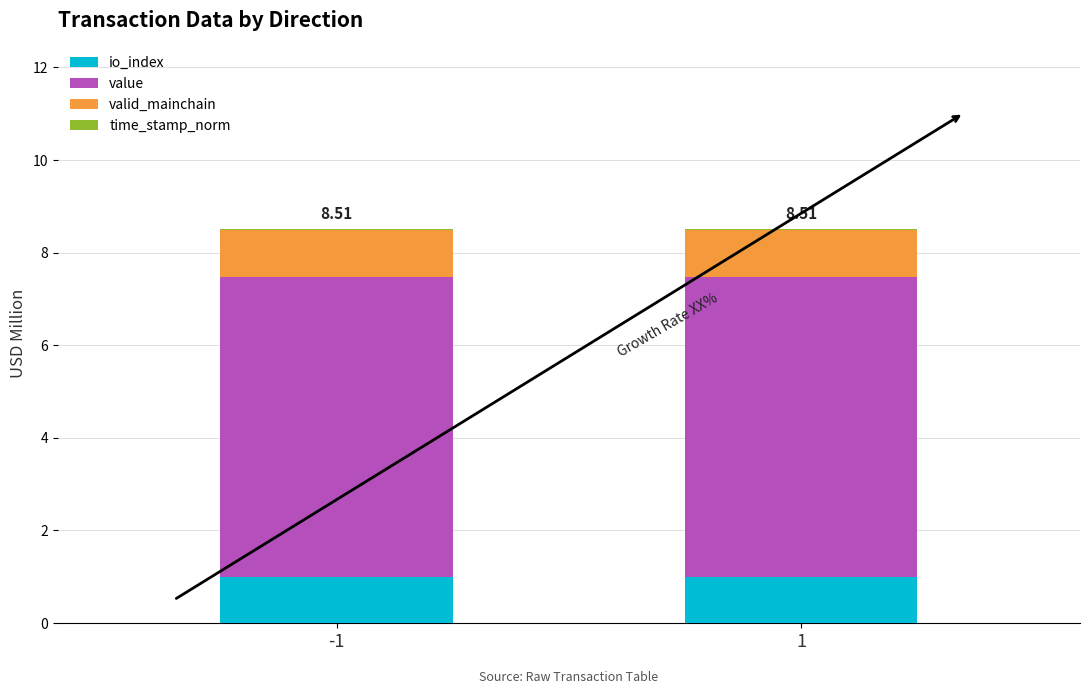

How many series are shown in this chart?

4